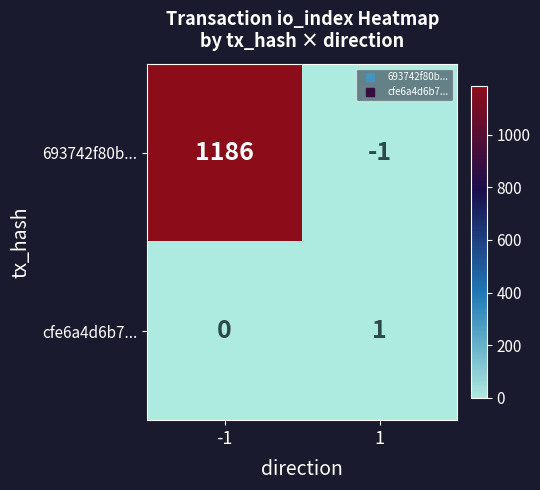

Read the 693742f80b... value at -1, to the nearest 100.

1200